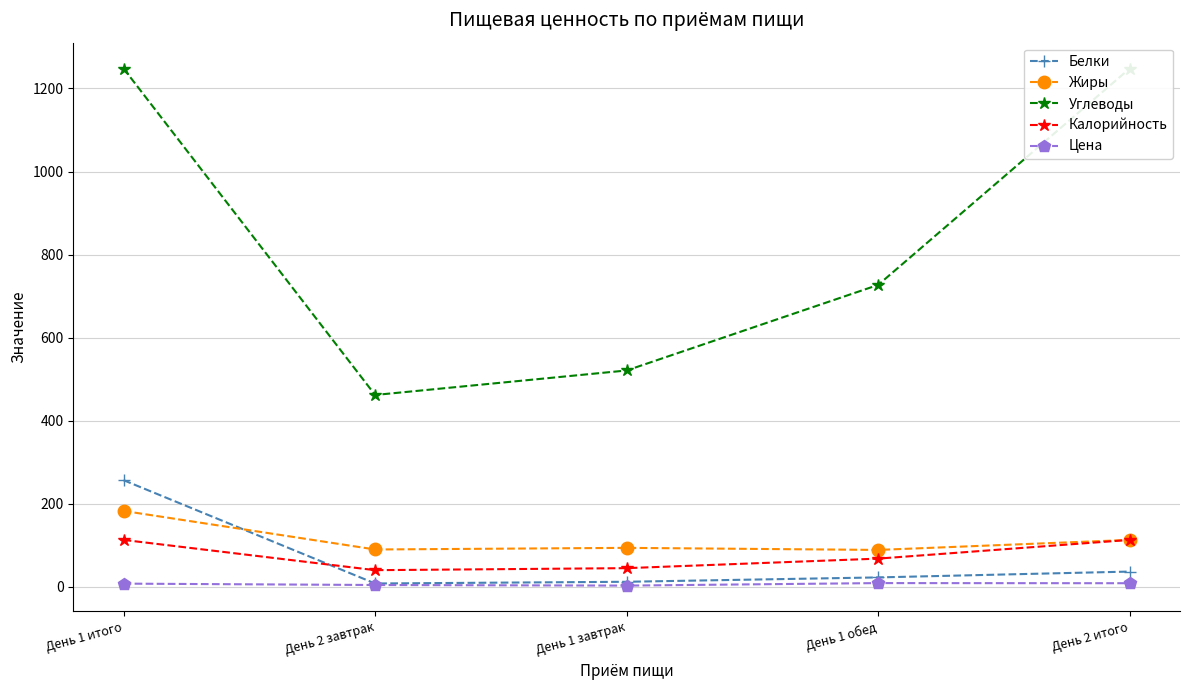

What is the total value across all series at День 1 обед?

915.8